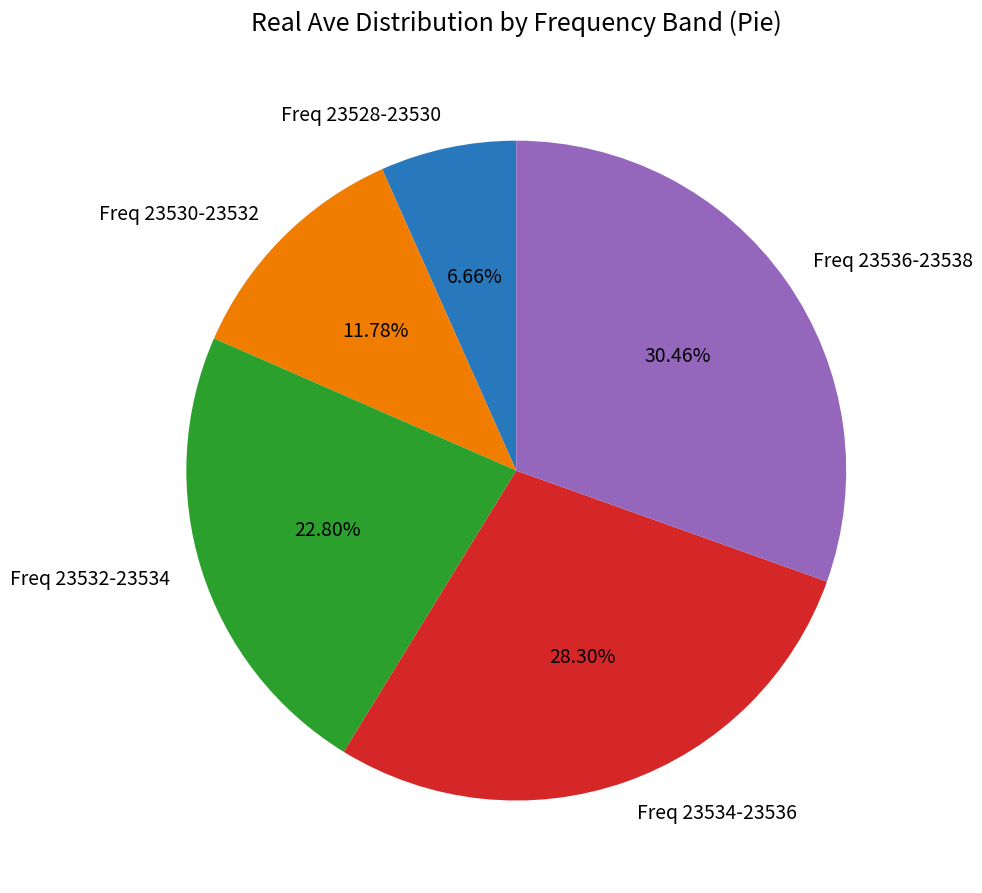

Is the sum of Freq 23528-23530 and Freq 23530-23532 greater than half?

No